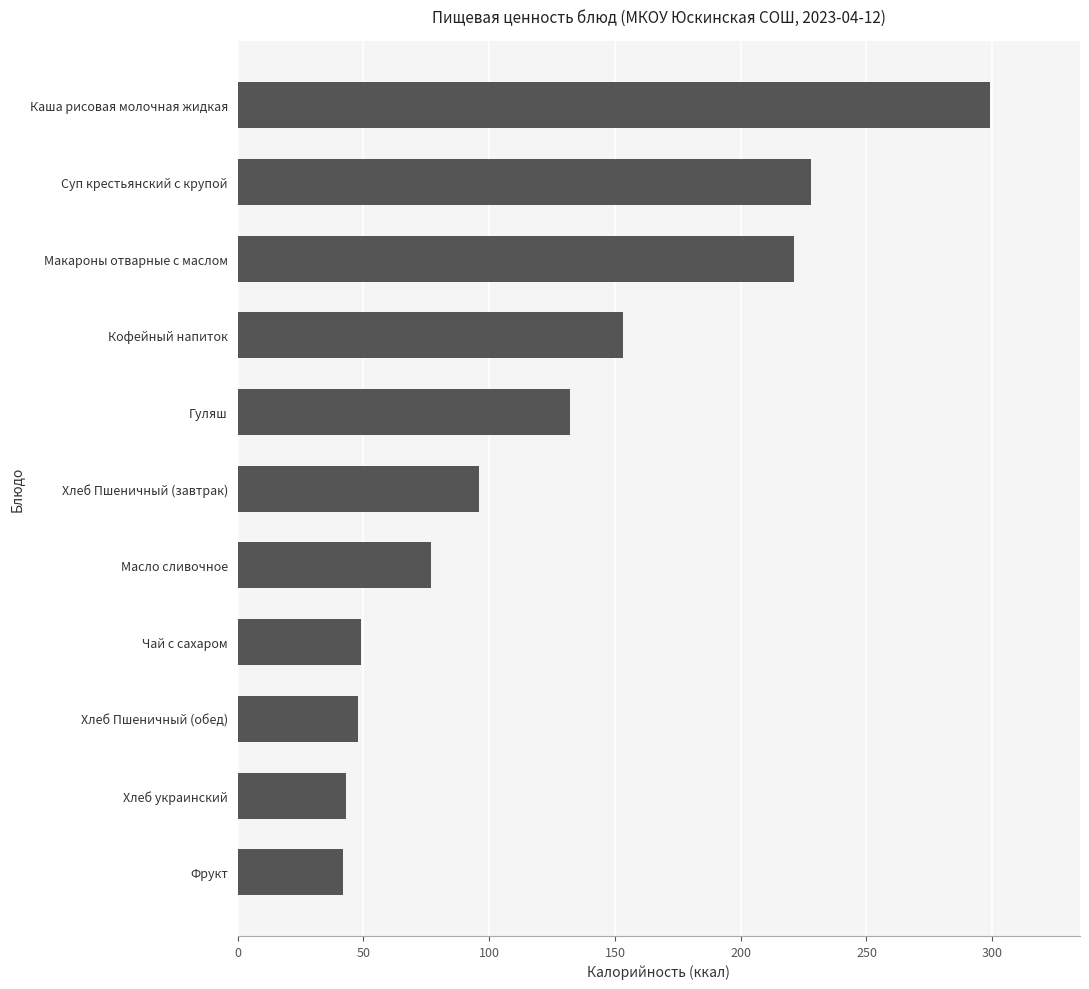

How many data points does each series have?

11